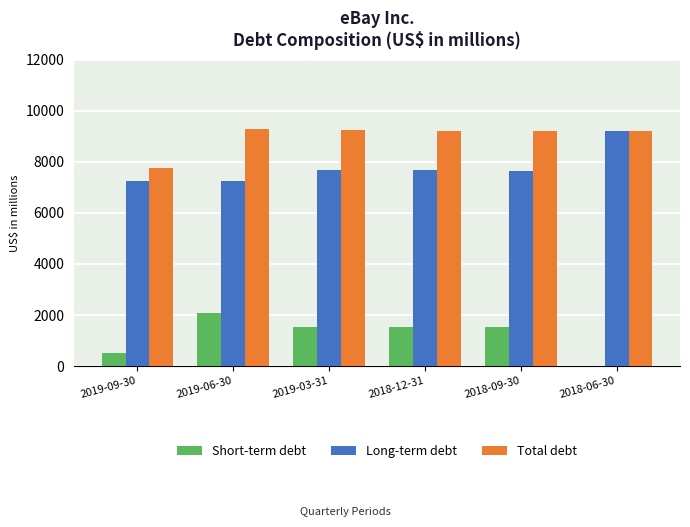

How many distinct data groups are displayed?

3